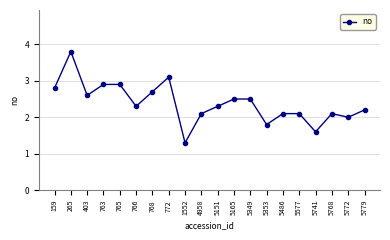

What is the difference between the maximum and second lowest values?

2.2